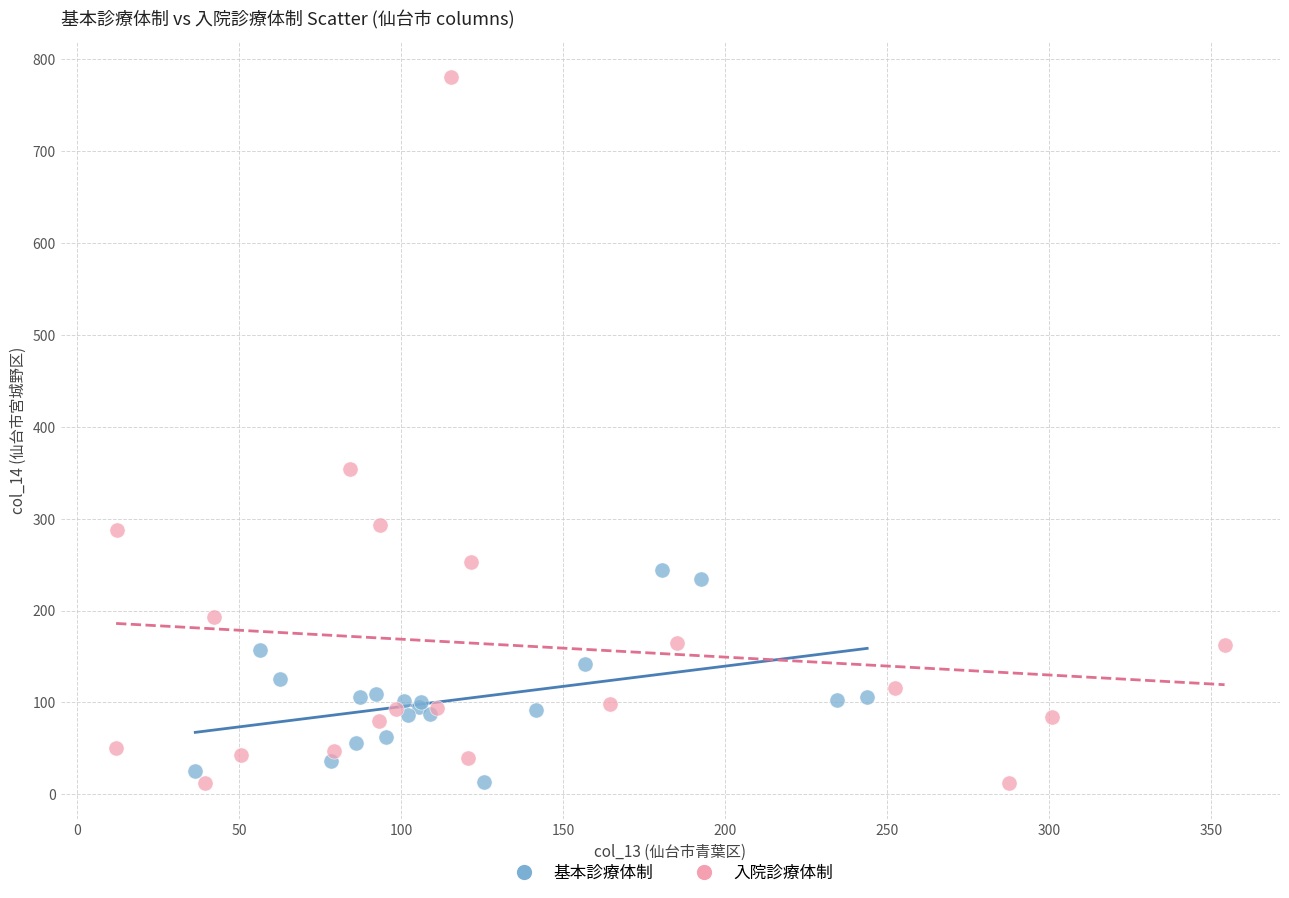

Which series contains the highest Y value?

入院診療体制